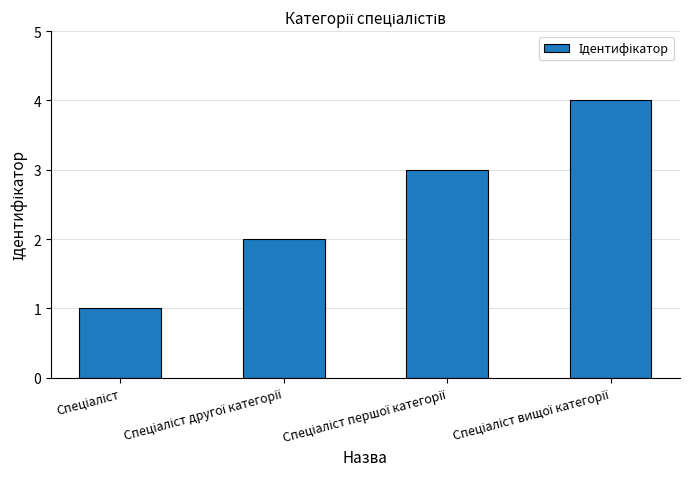

How many categories are shown in the chart?

4